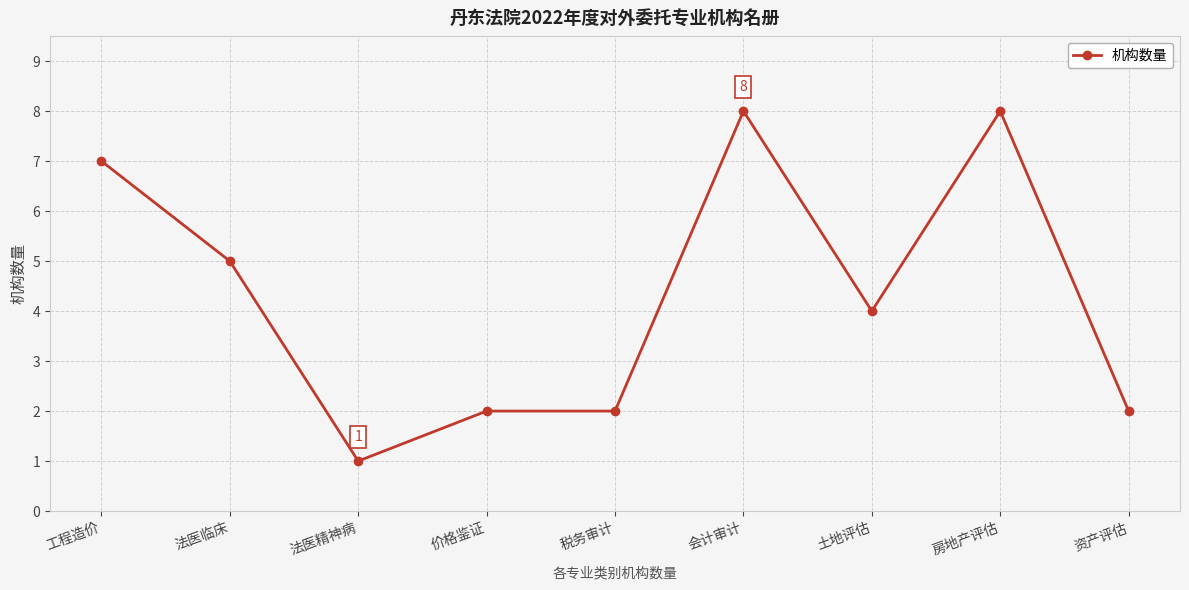

How many distinct data groups are displayed?

1